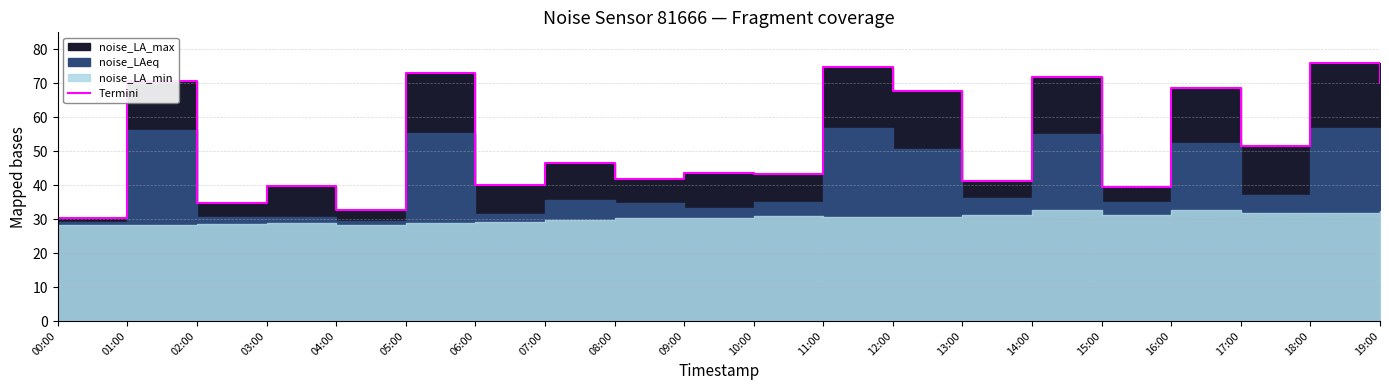

Reading left to right, list all the values displayed in this chart.

00:00=30.5	01:00=70.8	02:00=34.7	03:00=39.6	04:00=32.6	05:00=73.1	06:00=40.2	07:00=46.4	08:00=41.9	09:00=43.7	10:00=43.2	11:00=74.8	12:00=67.7	13:00=41.3	14:00=71.8	15:00=39.3	16:00=68.6	17:00=51.7	18:00=75.9	19:00=70.0